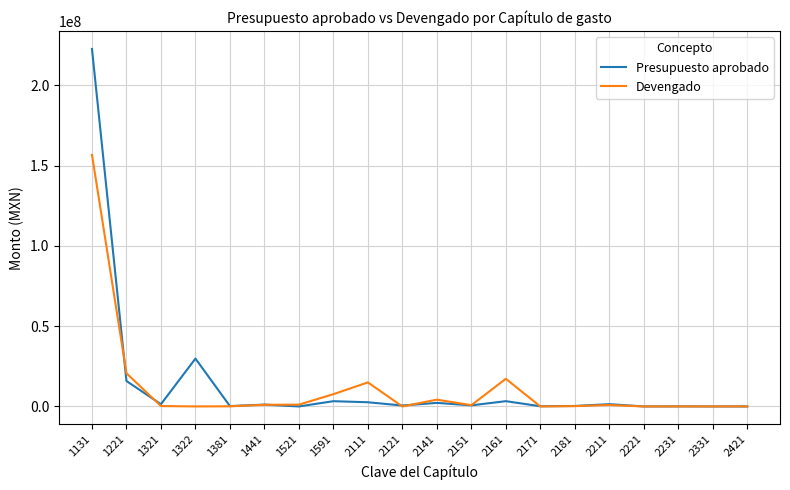

List the series in order of their overall mean, lowest first.

Devengado, Presupuesto aprobado